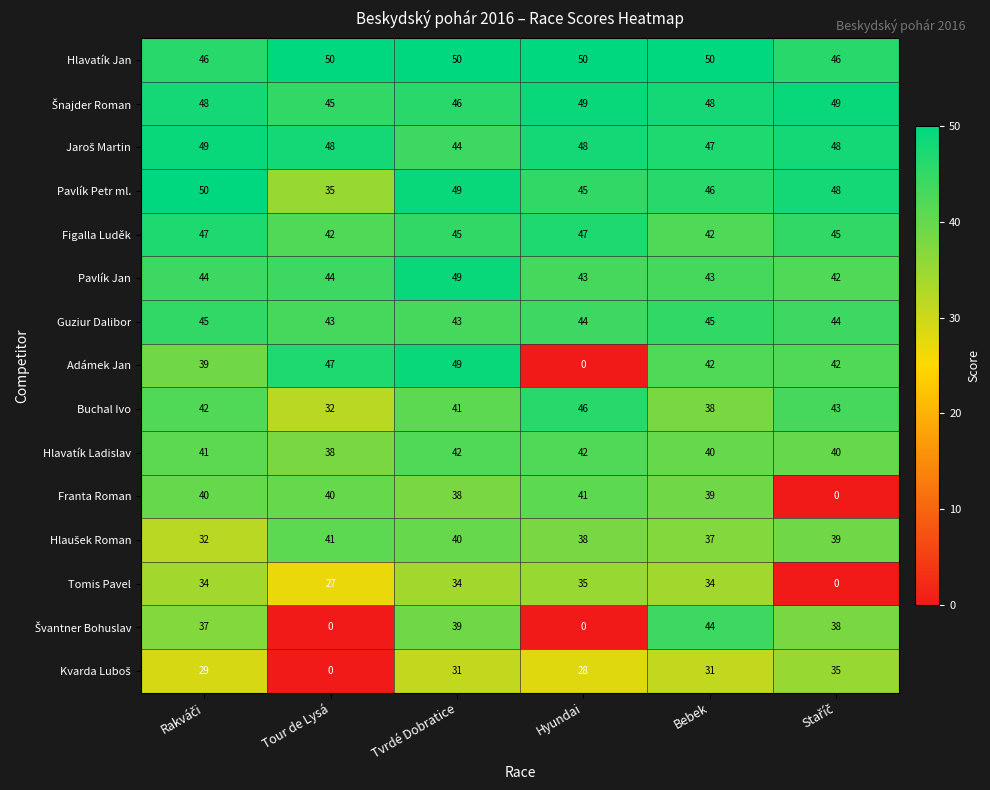

Is it true that Figalla Luděk equals 42 at Tour de Lysá?

True